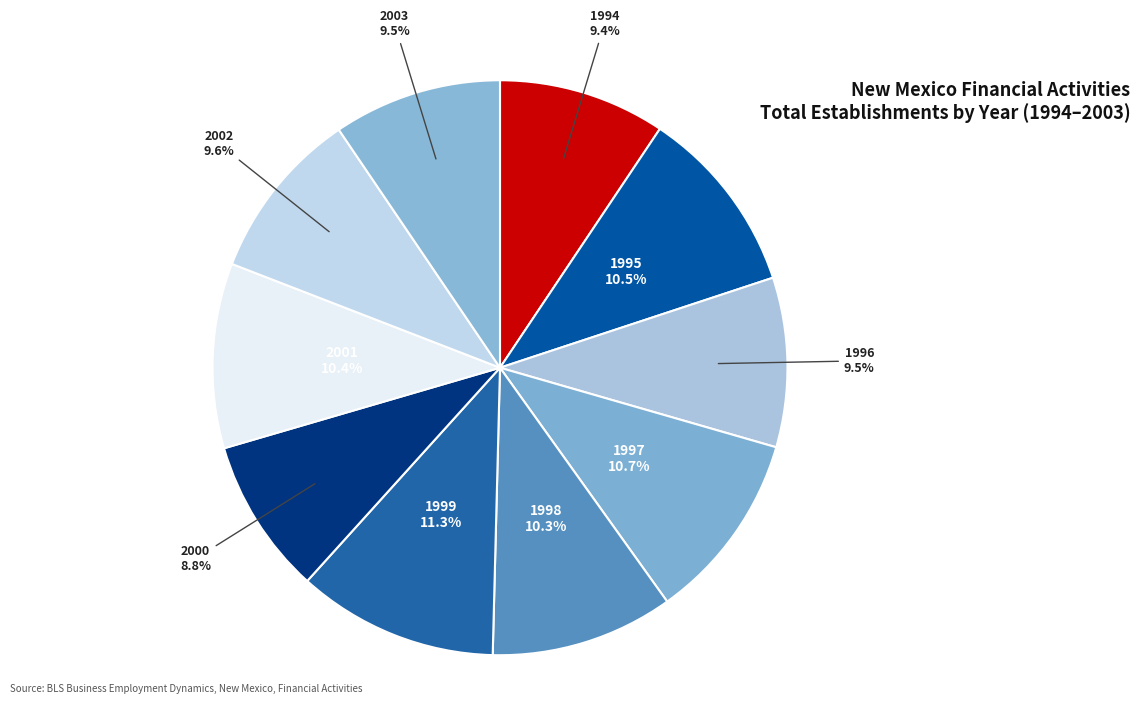

What percentage is NOT represented by 2001?

89.6%